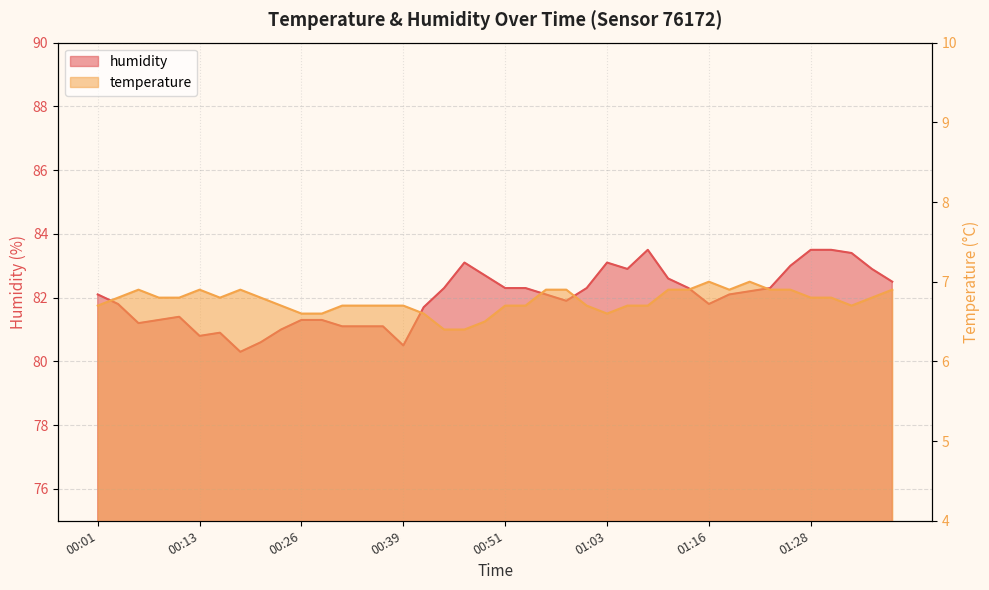

What is the label of the 5th point from the right?

01:28